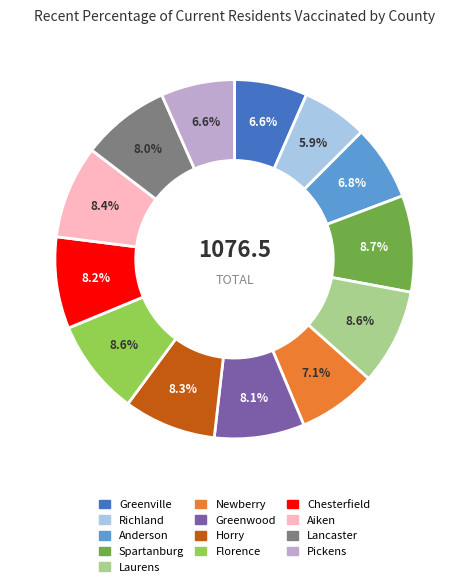

Which category has the smallest portion of the pie?

Richland